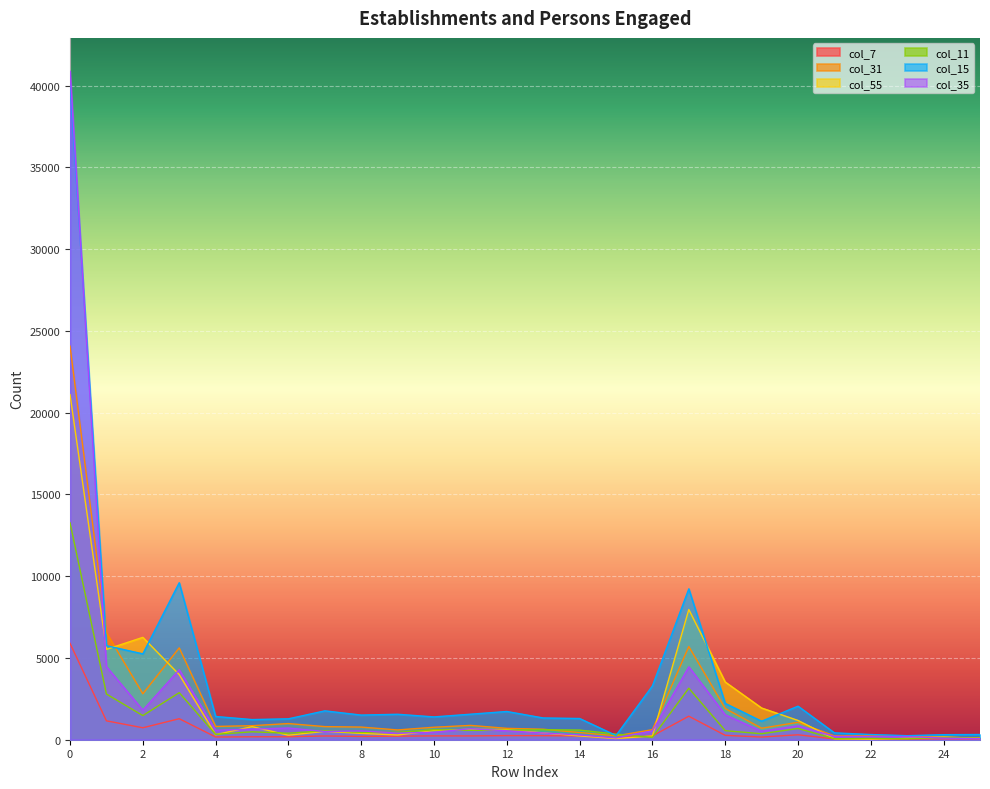

Between which two adjacent categories do col_15 and col_35 first intersect?

0 and 1